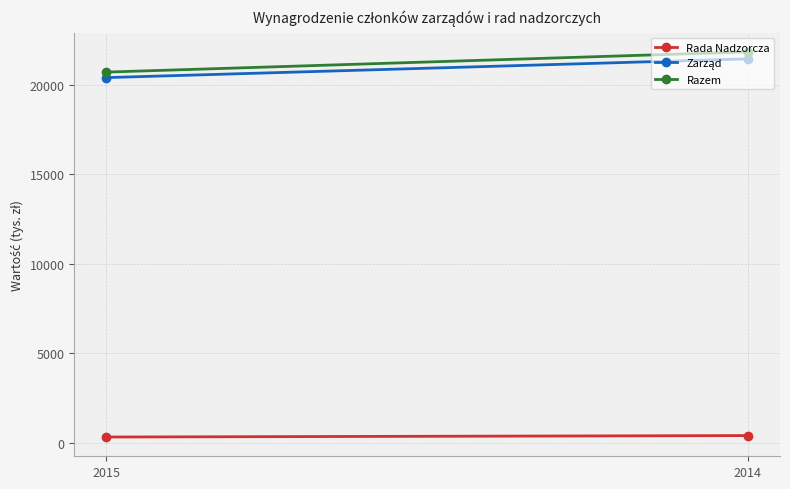

Between 2015 and 2014, which series saw the biggest shift?

Razem